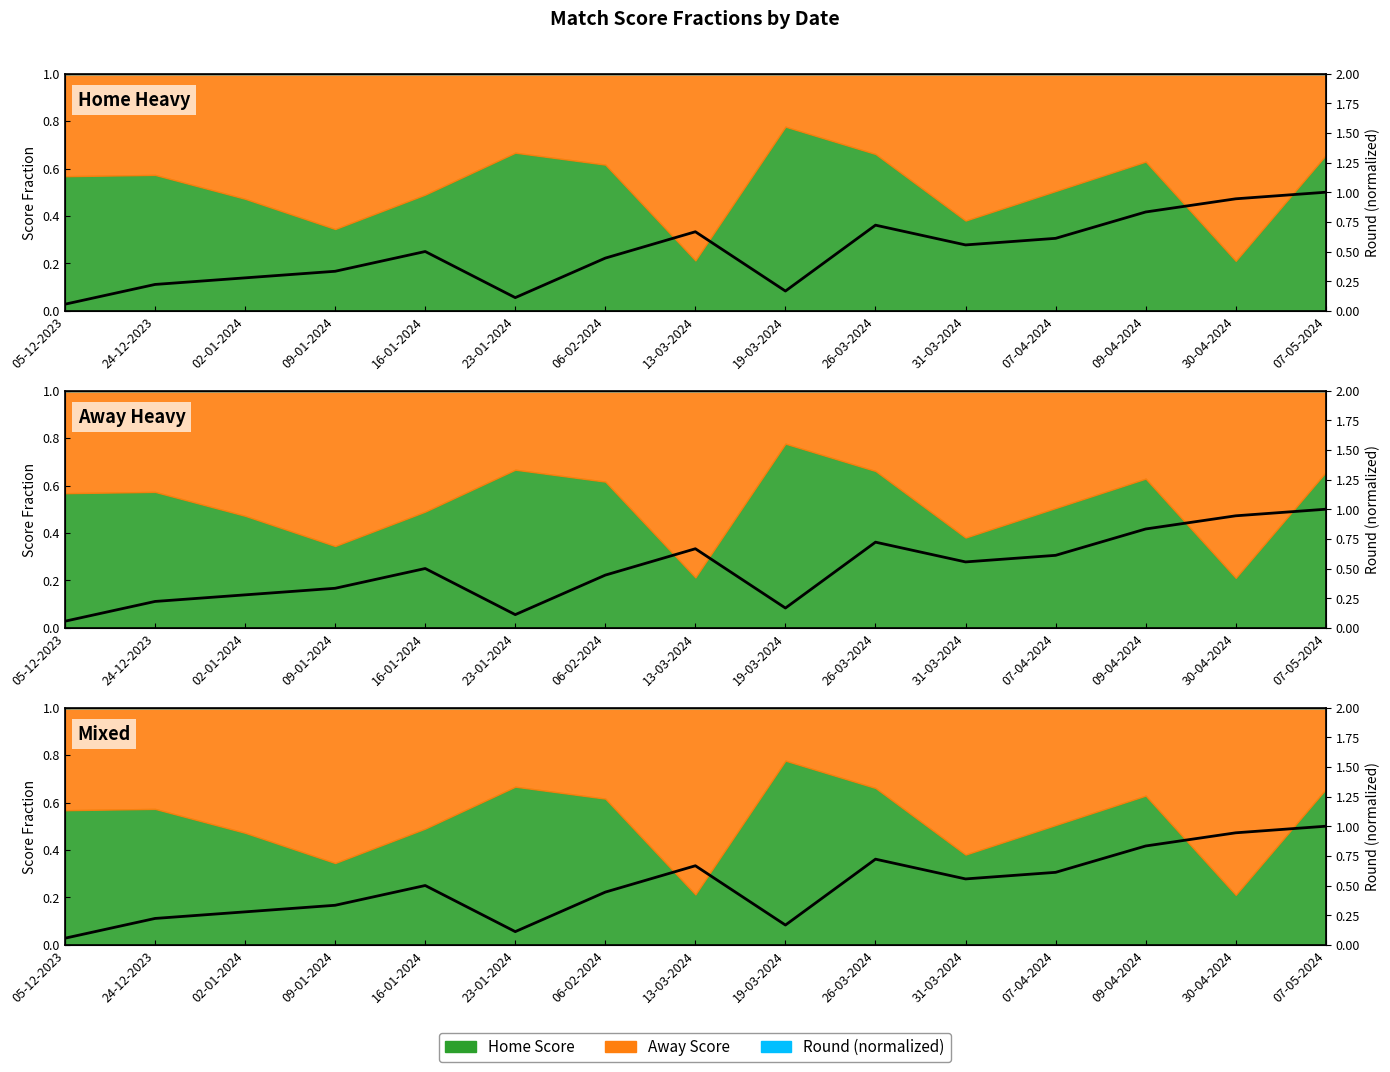

At which category does the chart reach its minimum across all series?

05-12-2023